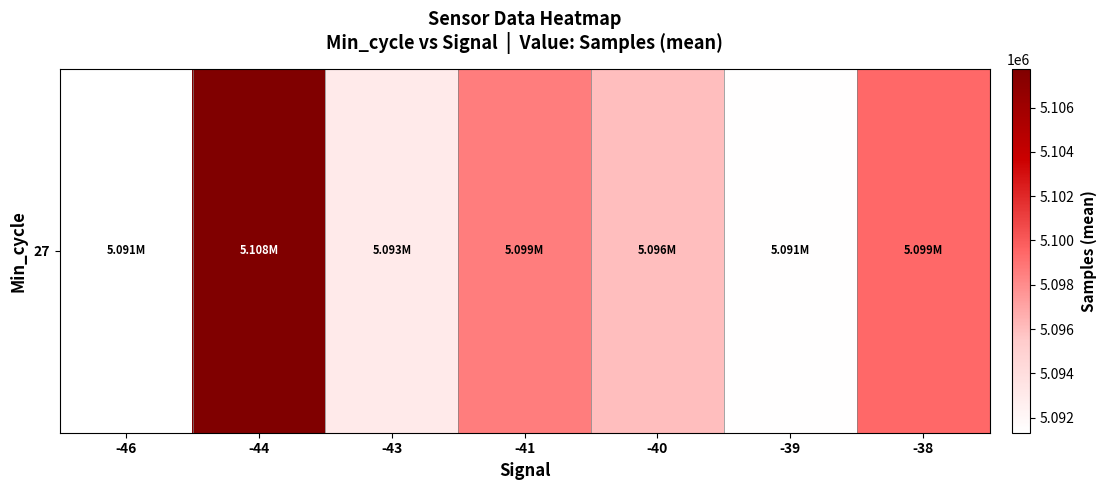

List the labels in order of value, smallest first.

-46, -39, -43, -40, -41, -38, -44